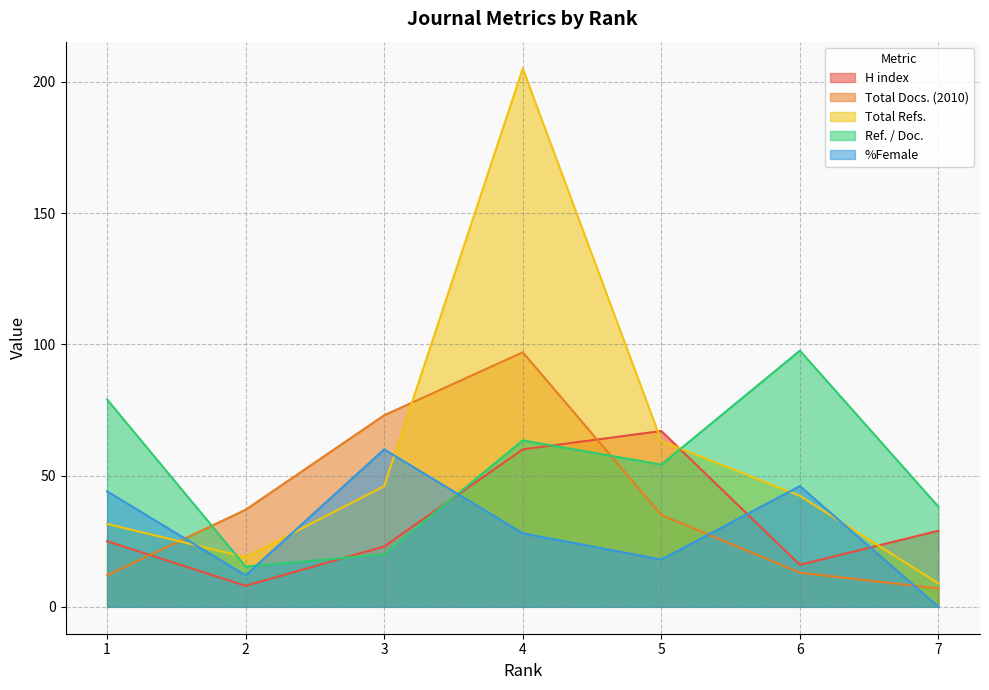

Reading left to right, extract all data points from this chart.

H index: 25.0	8.0	23.0	60.0	67.0	16.0	29.0
Total Docs. (2010): 12.0	37.0	73.0	97.0	35.0	13.0	7.0
Total Refs.: 31.6	18.9	46.0	205.1	63.2	42.3	8.9
Ref. / Doc.: 79.0	15.3	20.0	63.4	54.2	97.6	38.1
%Female: 44.0	12.0	60.0	28.0	18.0	46.0	0.0